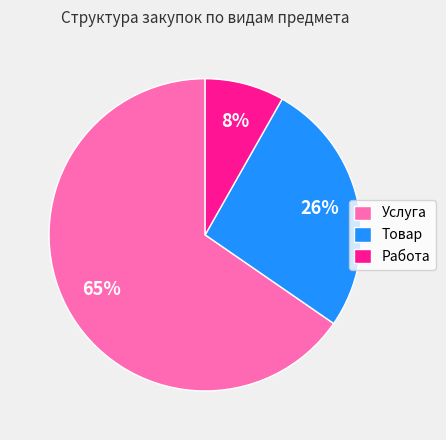

Is the sum of Услуга and Работа greater than half?

Yes